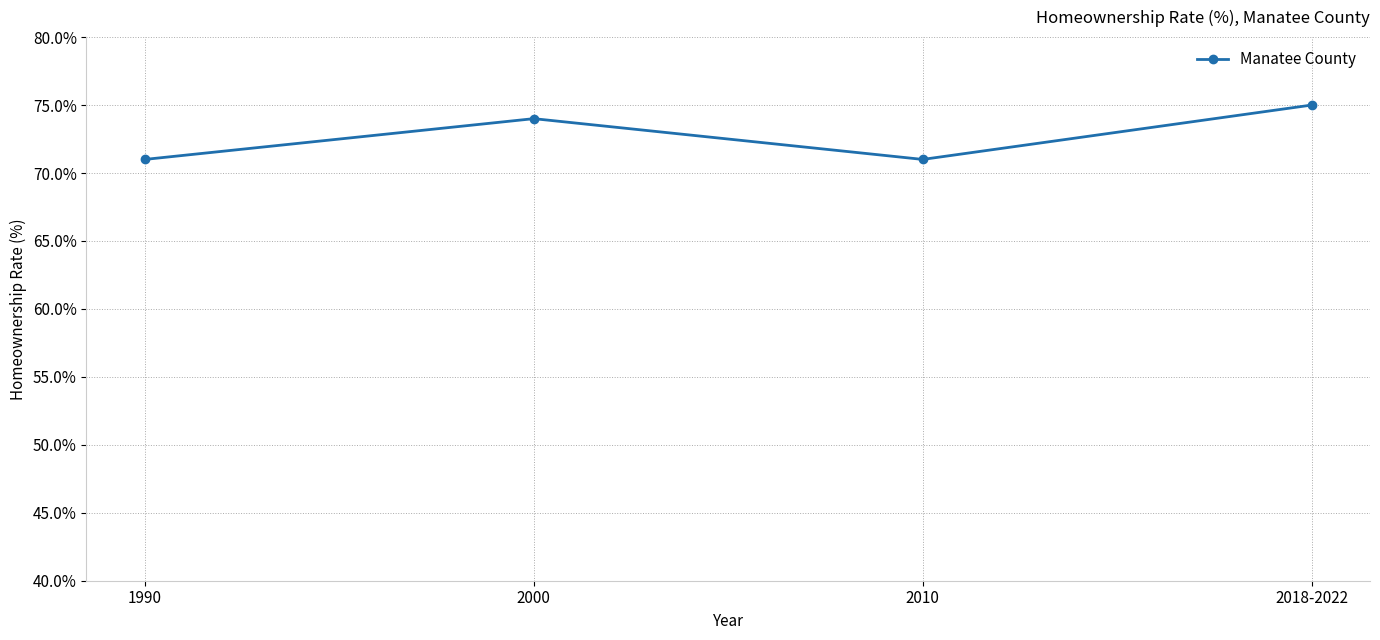

How many values are below 74?

2